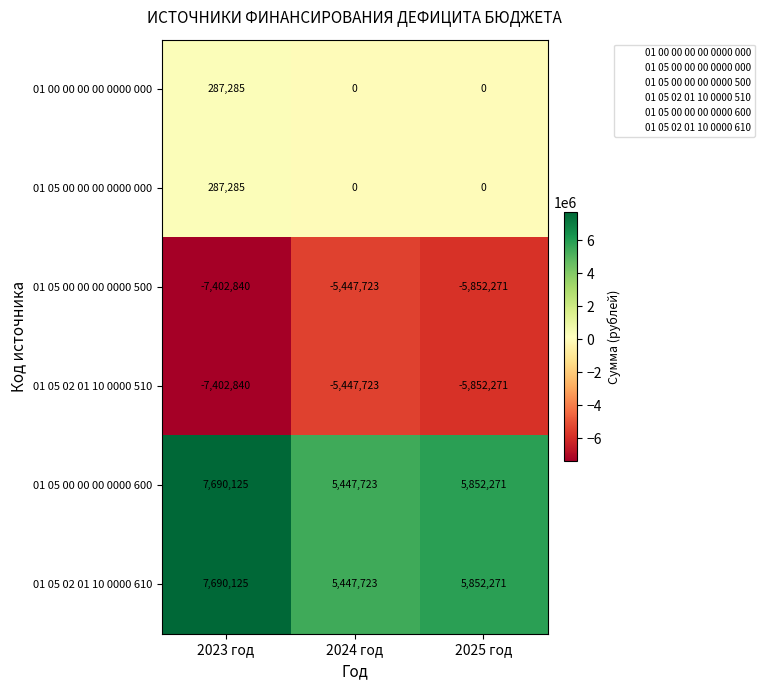

The value of 01 05 00 00 00 0000 500 at 2025 год is -5852271. True or false?

True